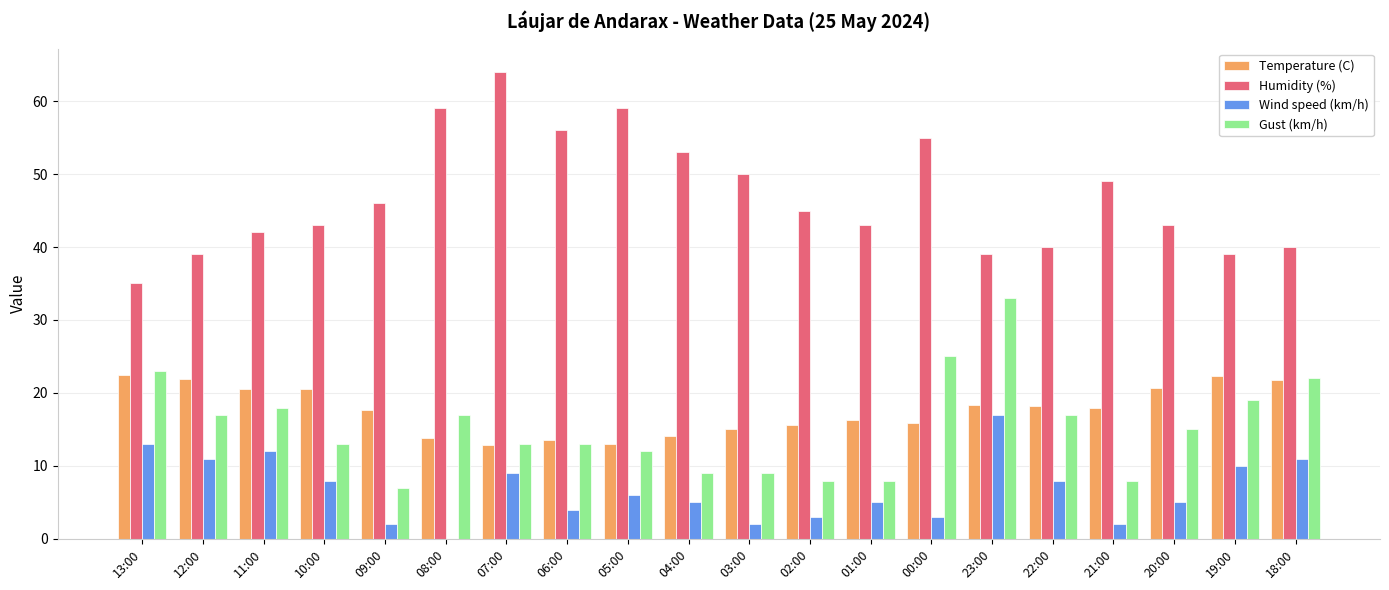

What is the sum of the Wind speed (km/h) values at 05:00 and 20:00?

11.0